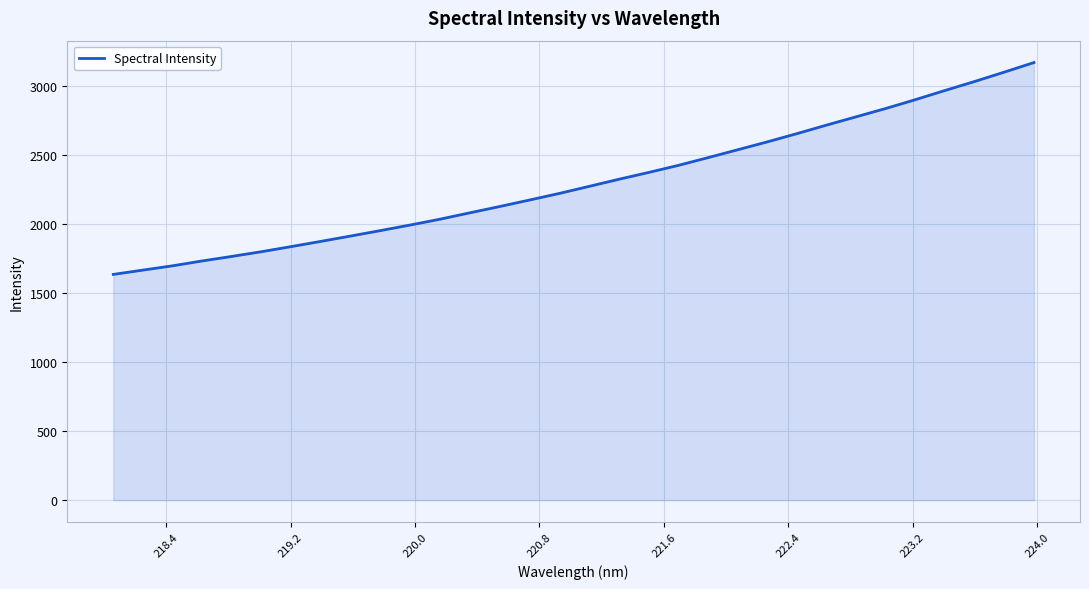

How many series are shown in this chart?

1